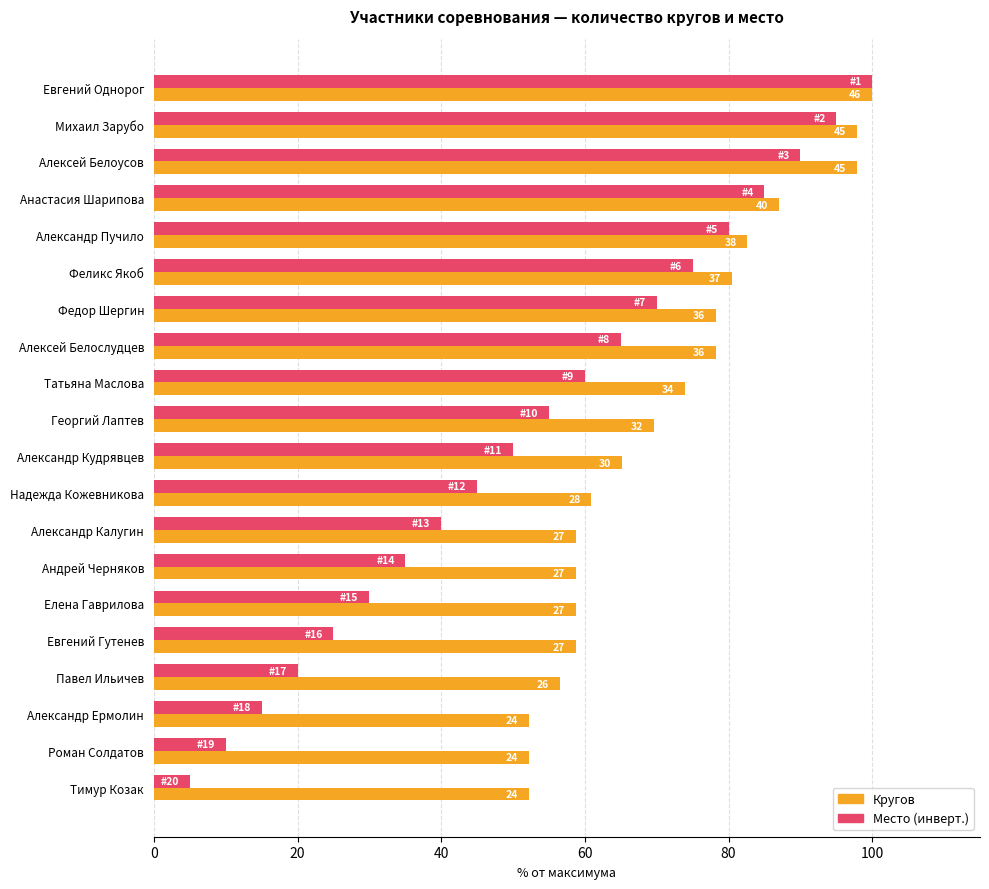

What are all the series names shown in the legend?

Кругов, Место (инверт.)